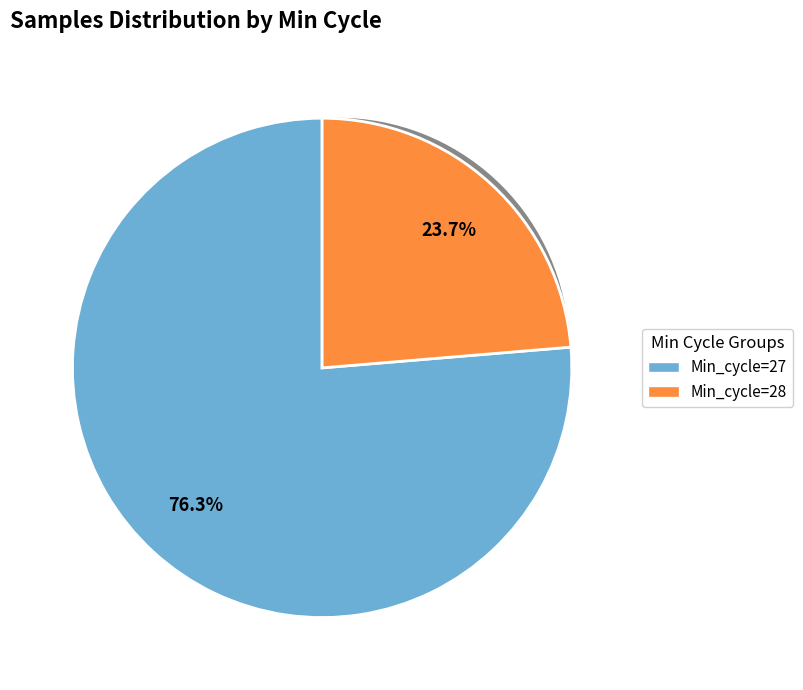

The 27 slice represents 13% of the pie. True or false?

False